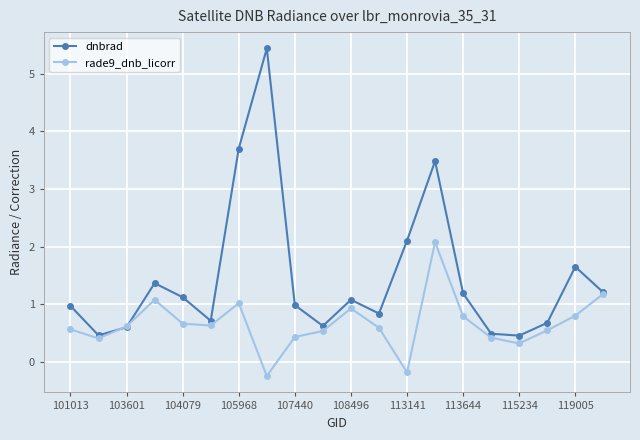

Does the chart have visible grid lines?

Yes